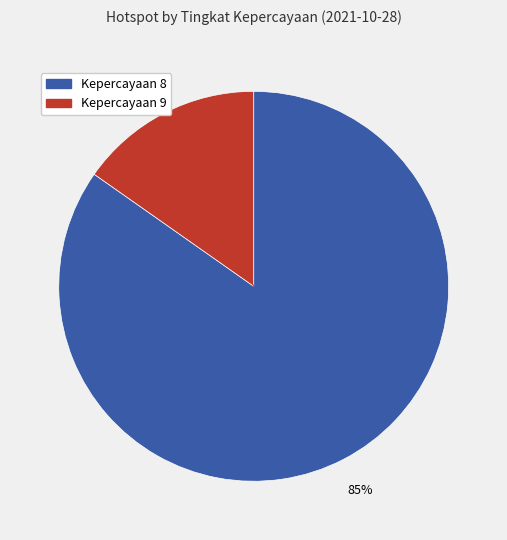

What is the smallest slice in the pie chart?

Kepercayaan 9